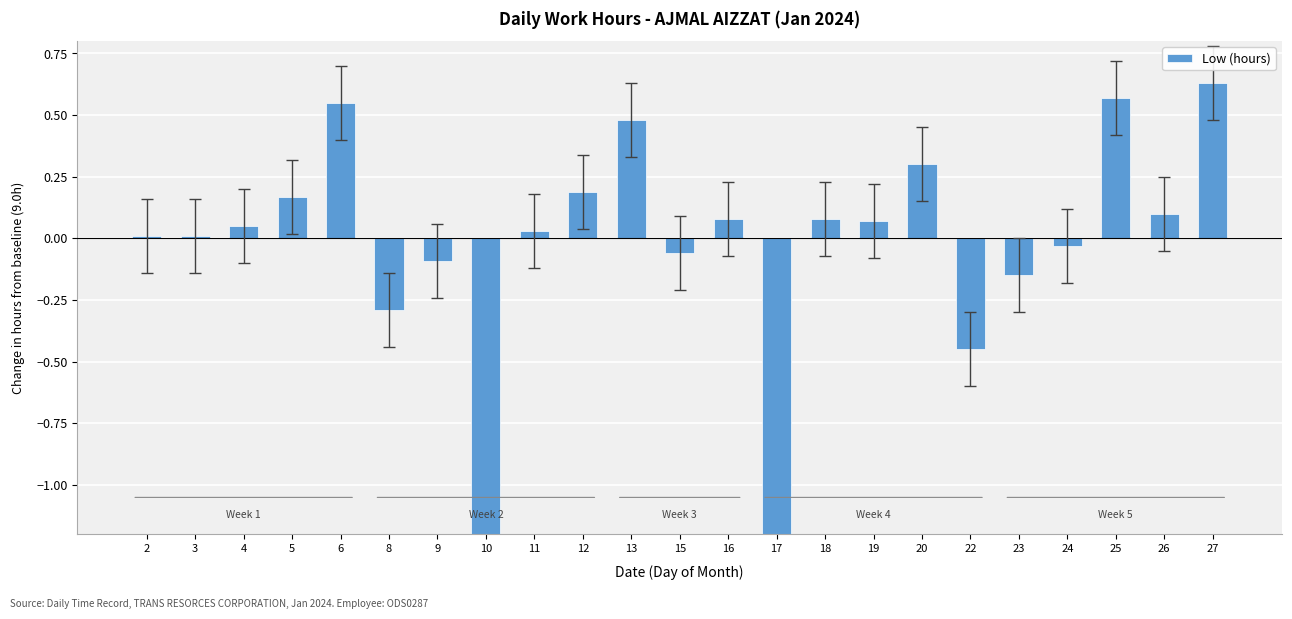

Which label corresponds to the largest value in the chart?

27